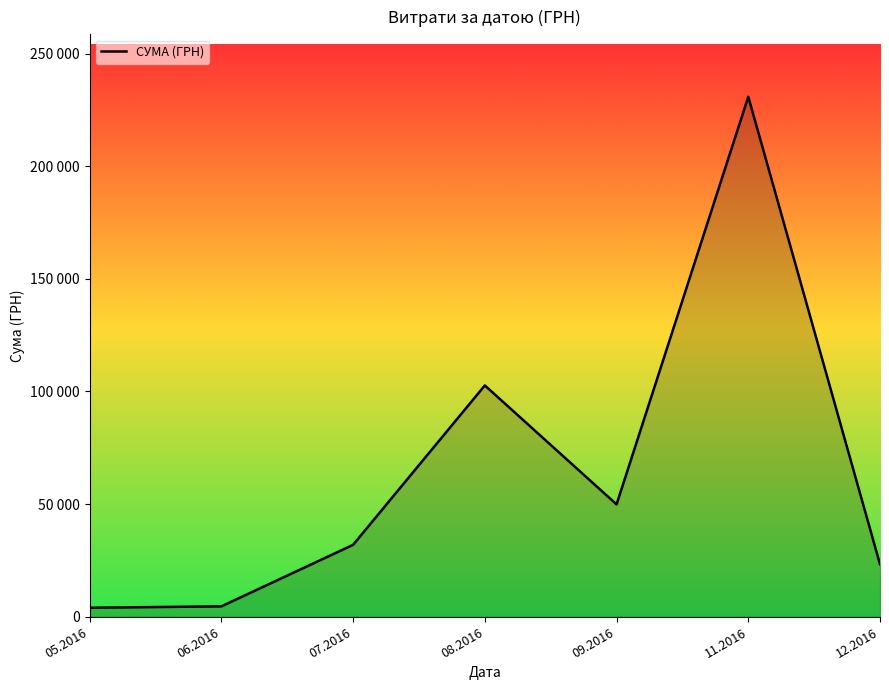

True or false: there are more than 2 points higher than both neighbors.

False